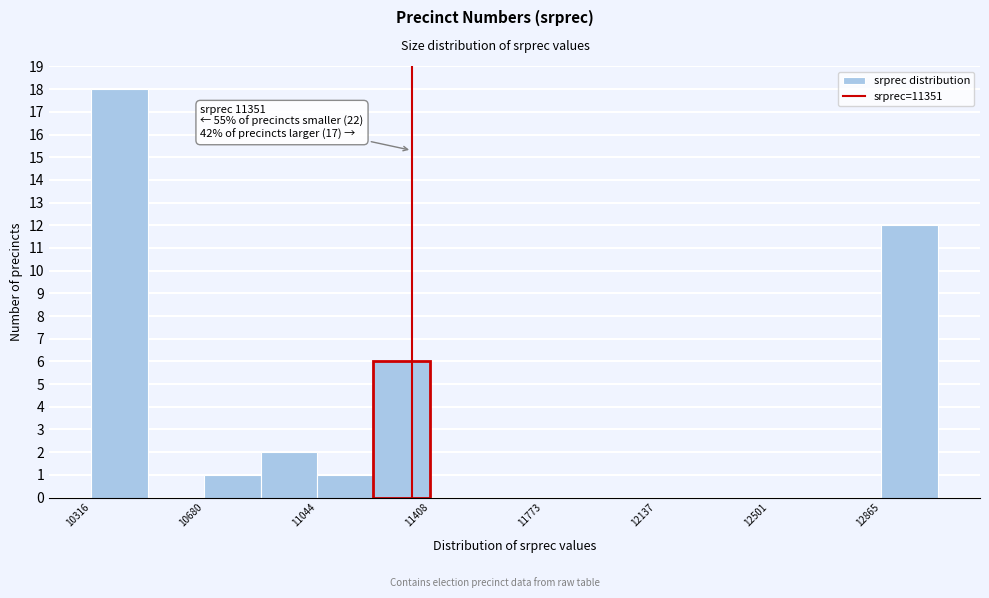

Around what value on the x-axis is the tallest bar? Give the approximate position of its centre, as read against the axis.

10400